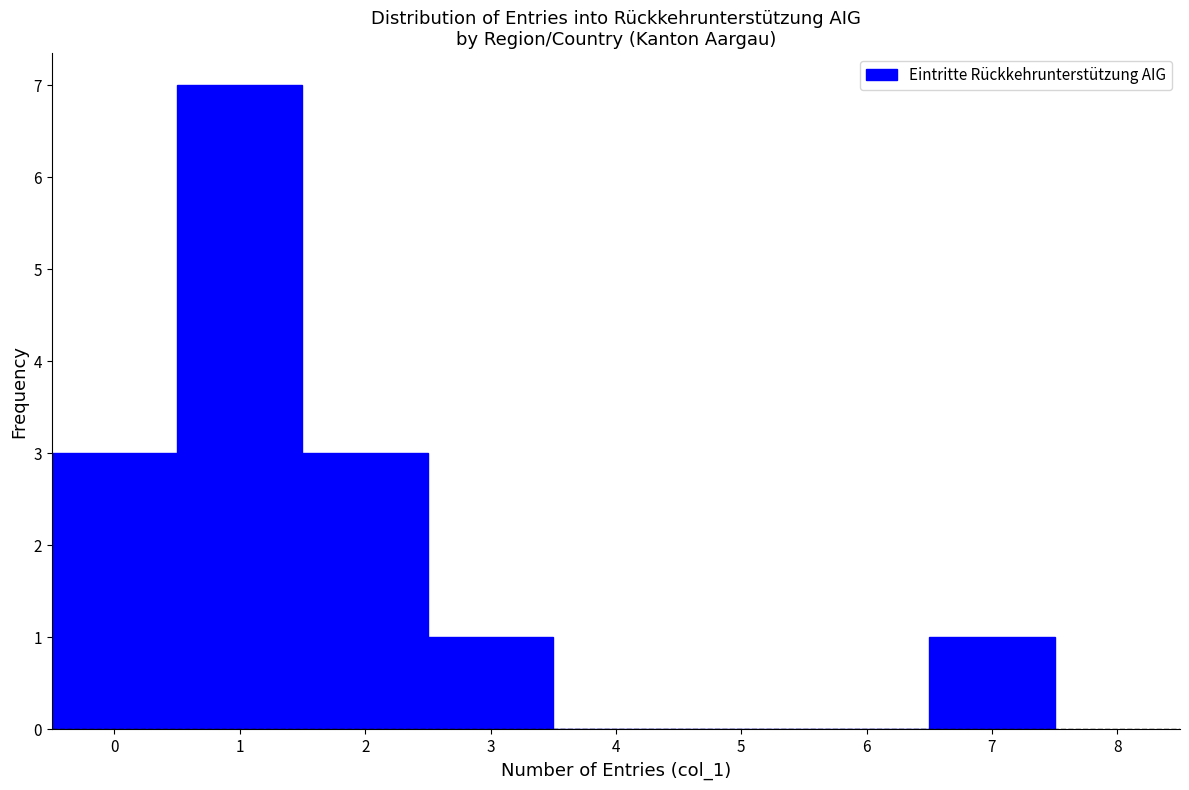

Reading left to right, list every bar in this chart as the range it spans on the x-axis followed by its height. The values are not printed on the chart, so give them approximately, as read against the axis.

-0.5 to 0.5: 3
0.5 to 1.5: 7
1.5 to 2.5: 3
2.5 to 3.5: 1
3.5 to 4.5: 0
4.5 to 5.5: 0
5.5 to 6.5: 0
6.5 to 7.5: 1